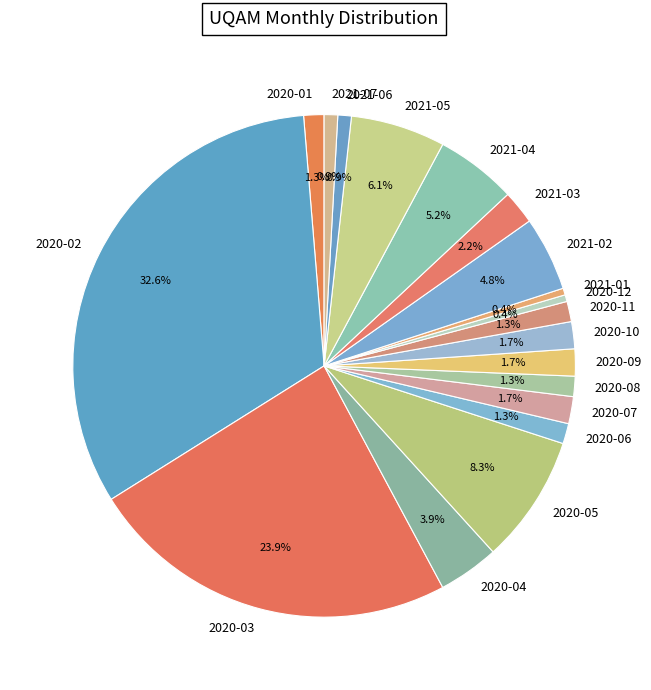

Is 2020-10 the majority of the pie?

No